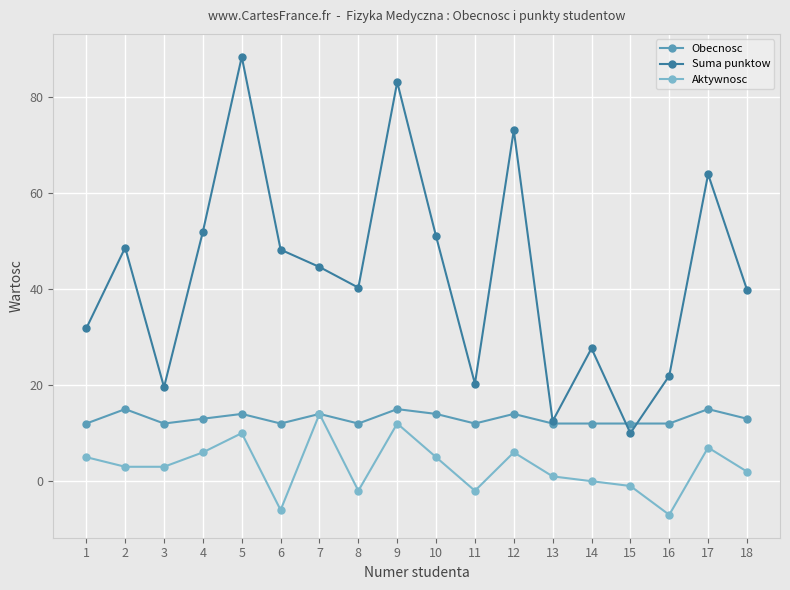

Where is the first local minimum for Suma punktow?

3